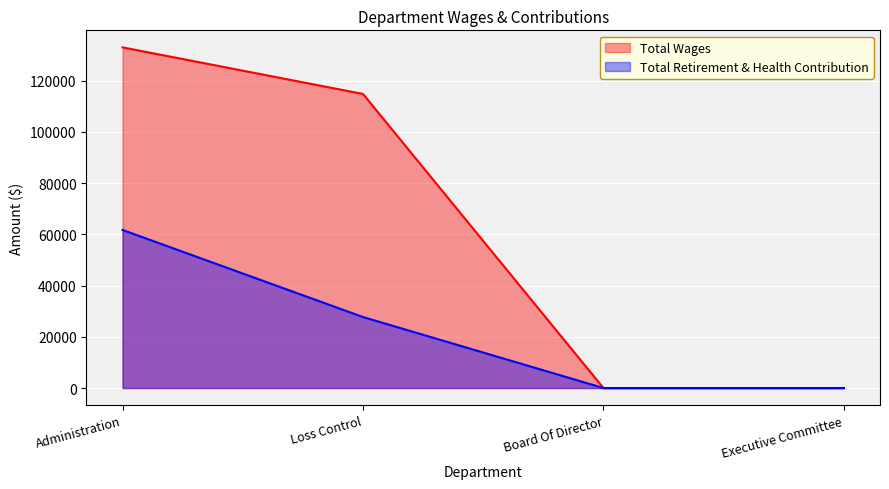

What is the greatest value displayed?

132944